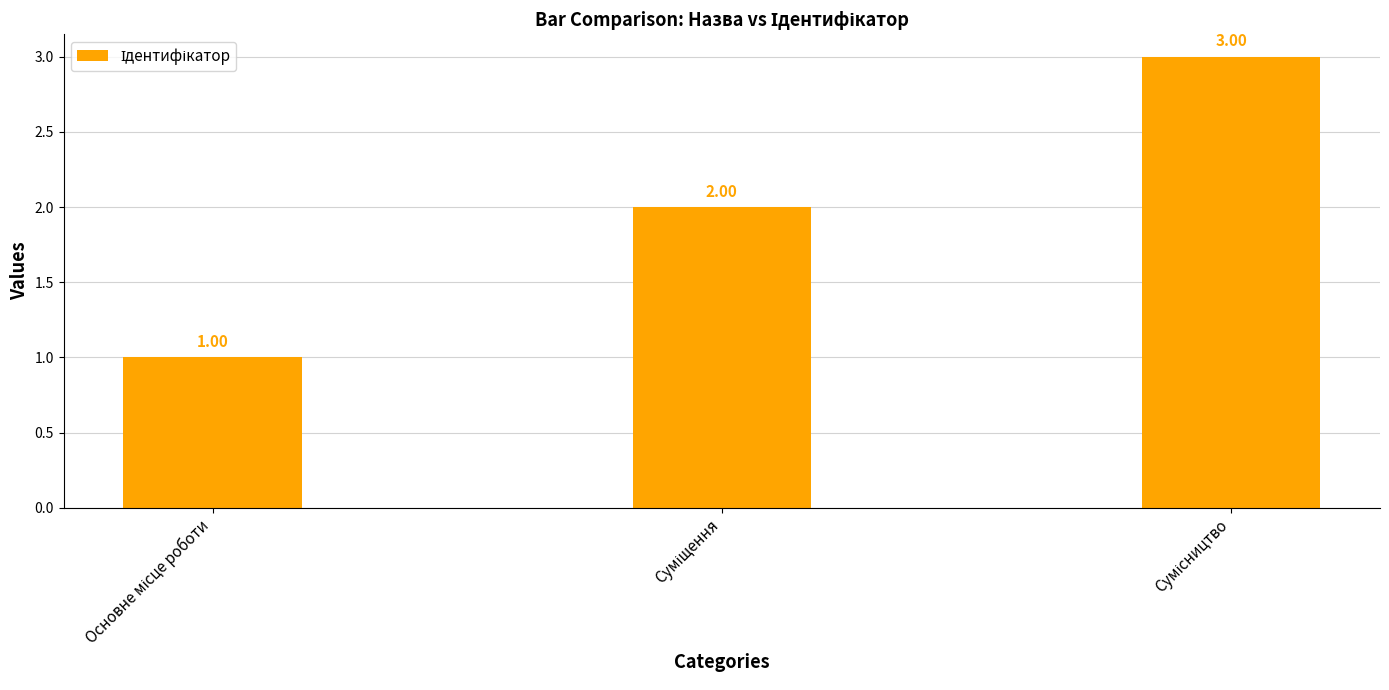

Count the values in the range 1 to 3.

3